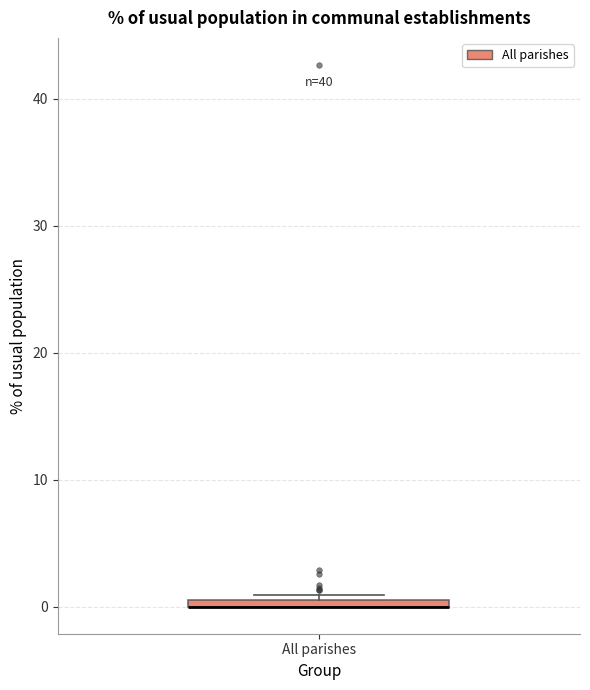

Where is the lower edge of the box for All parishes on the y-axis? The values are not printed on the chart, so give them approximately, as read against the axis.

0